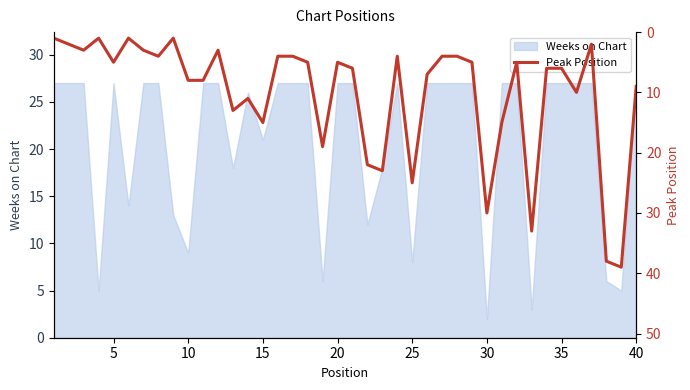

At which label does Weeks on Chart reach its minimum?

30